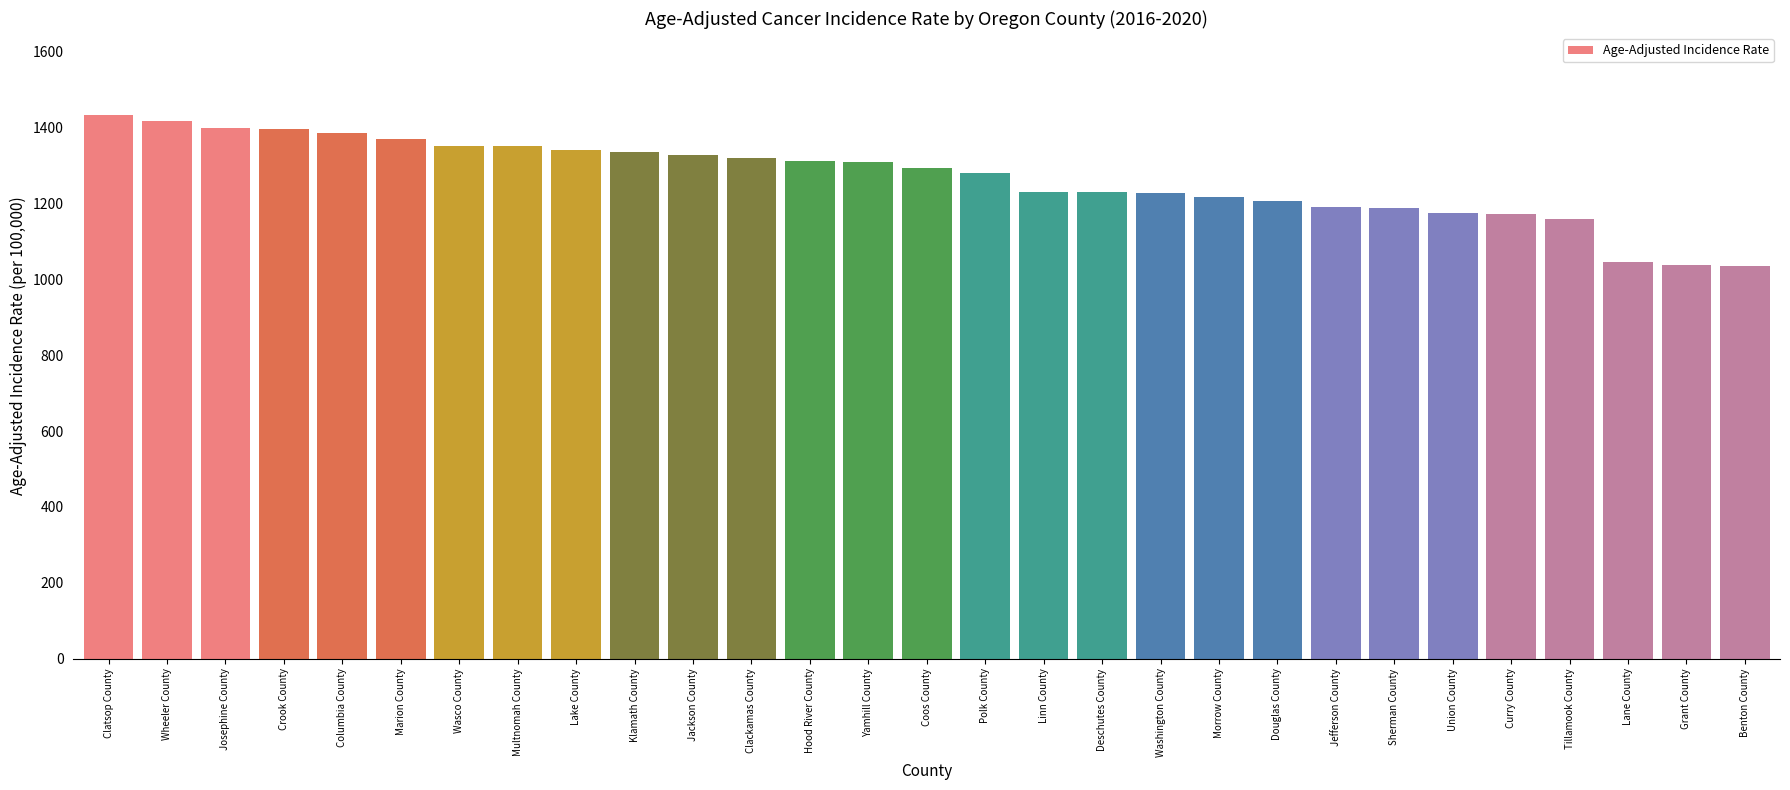

Read the value at Wheeler County.

1418.9